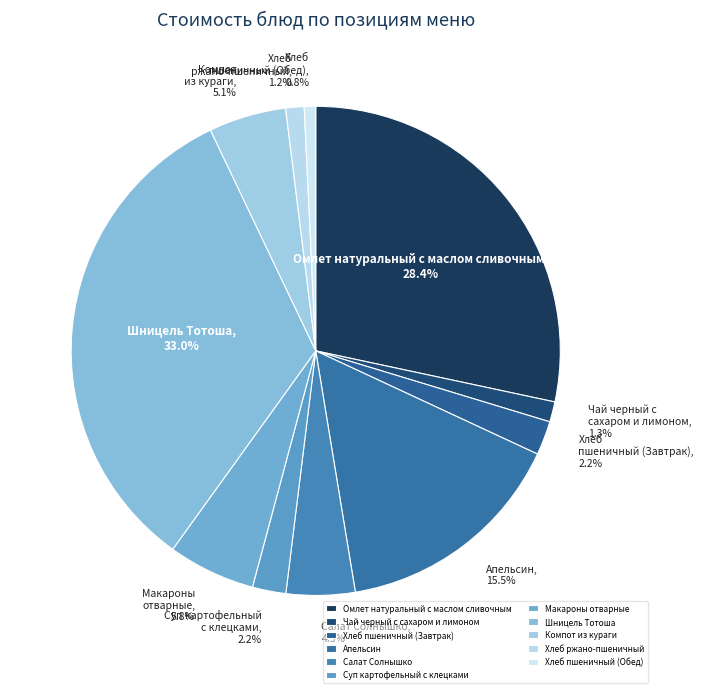

How many slices are in this pie chart?

11